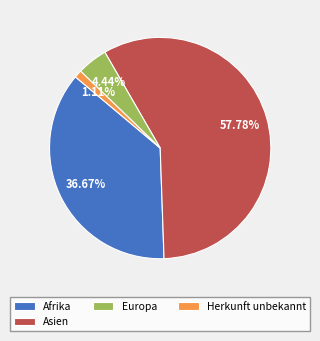

Combined, what portion of the pie is Afrika and Herkunft unbekannt?

37.8%